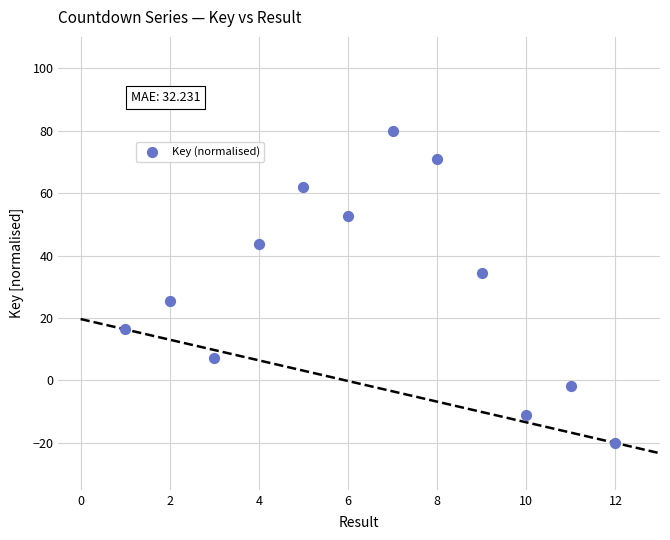

What is the average X value?

6.5